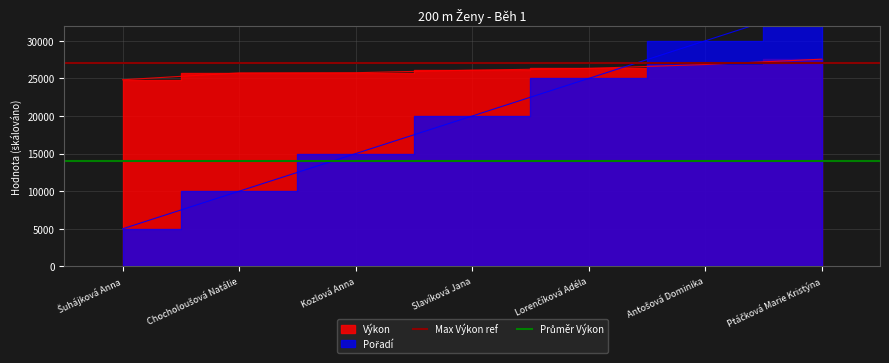

Does the chart have visible grid lines?

Yes